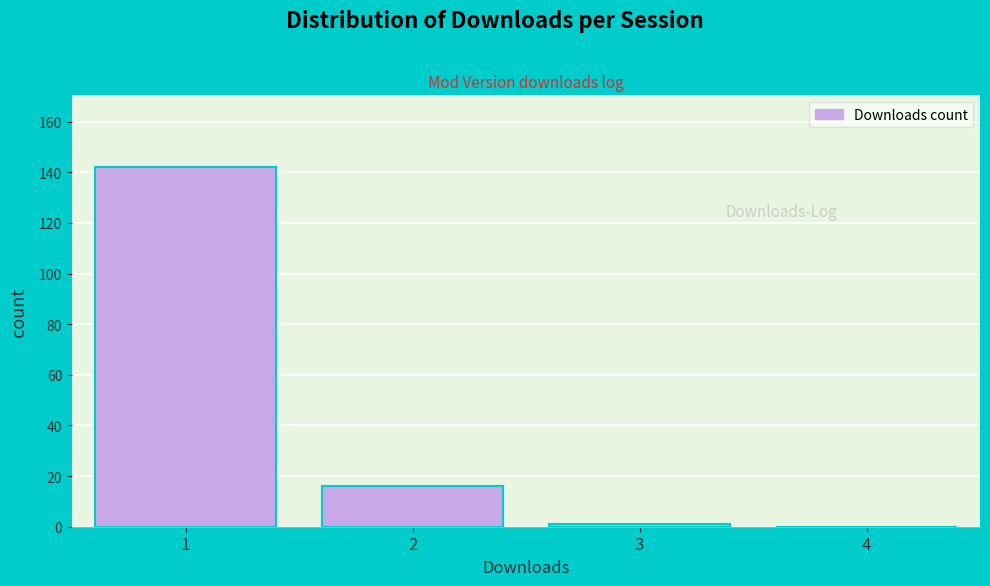

How tall is the bar that spans 0.5 to 1.5 on the x-axis? The values are not printed on the chart, so give them approximately, as read against the axis.

142